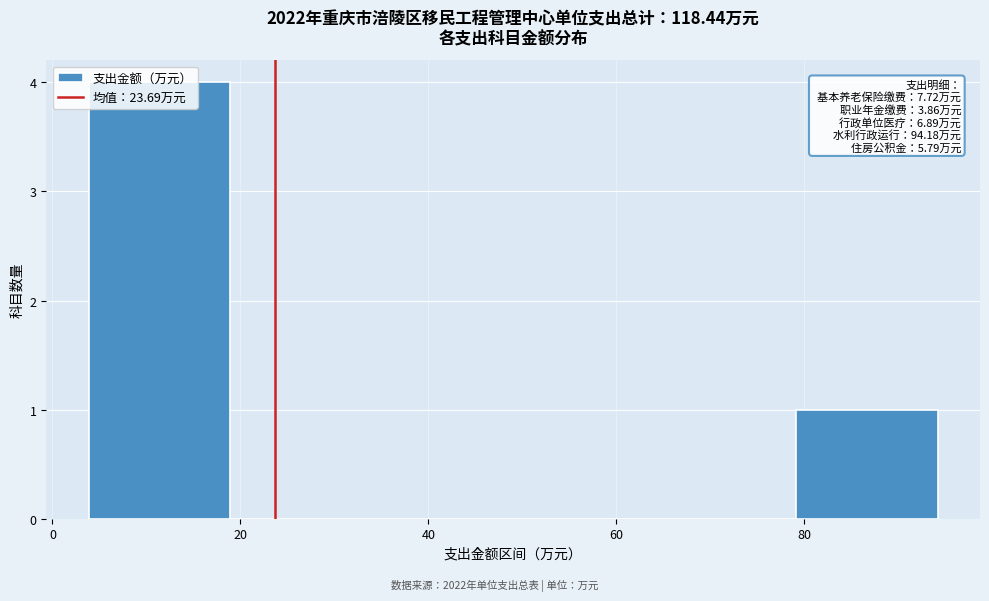

Over which range of the x-axis is the bar tallest?

4 to 18